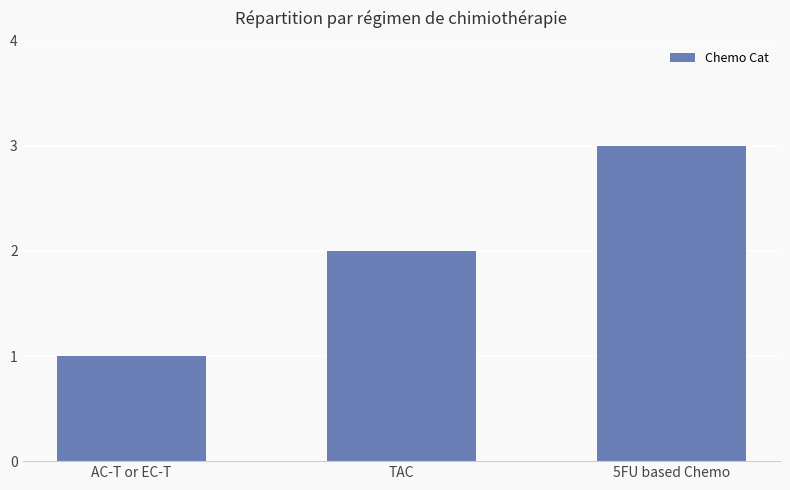

Reading right to left, transcribe all the data shown in this chart.

3	2	1